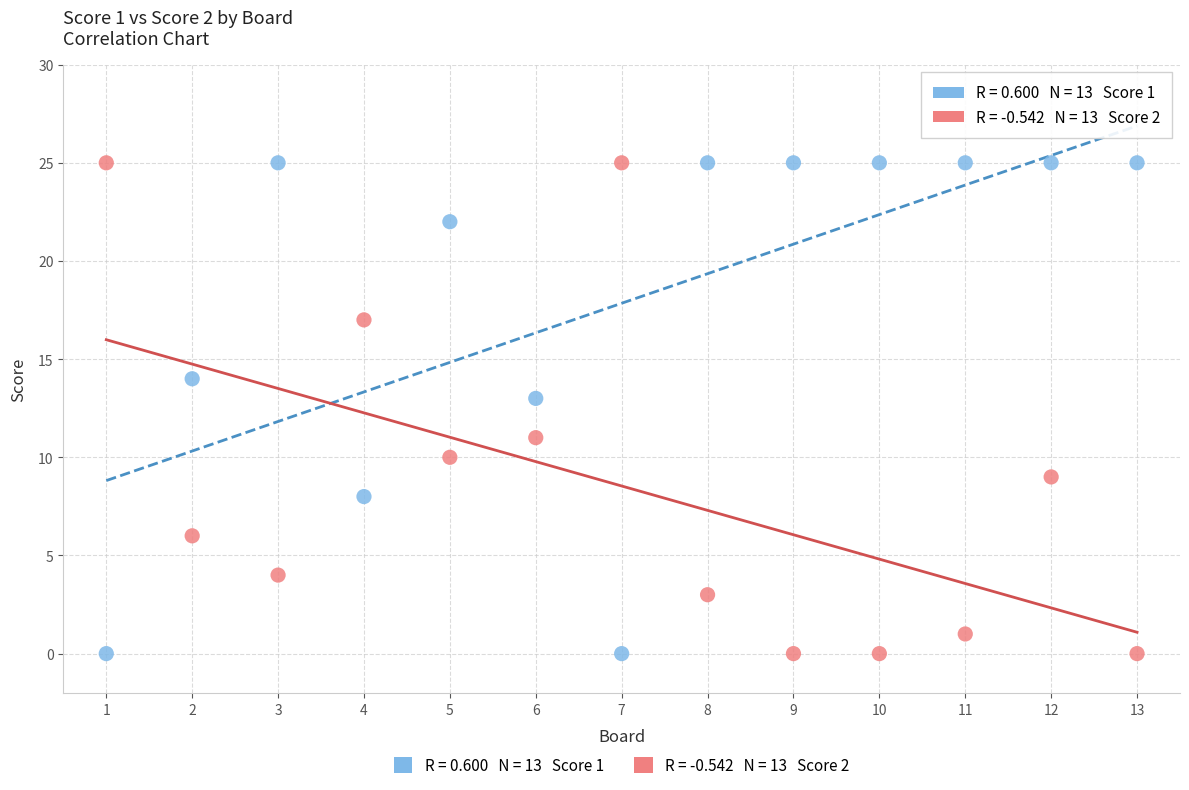

Across all data points, what is the range of X values (max minus min)?

12